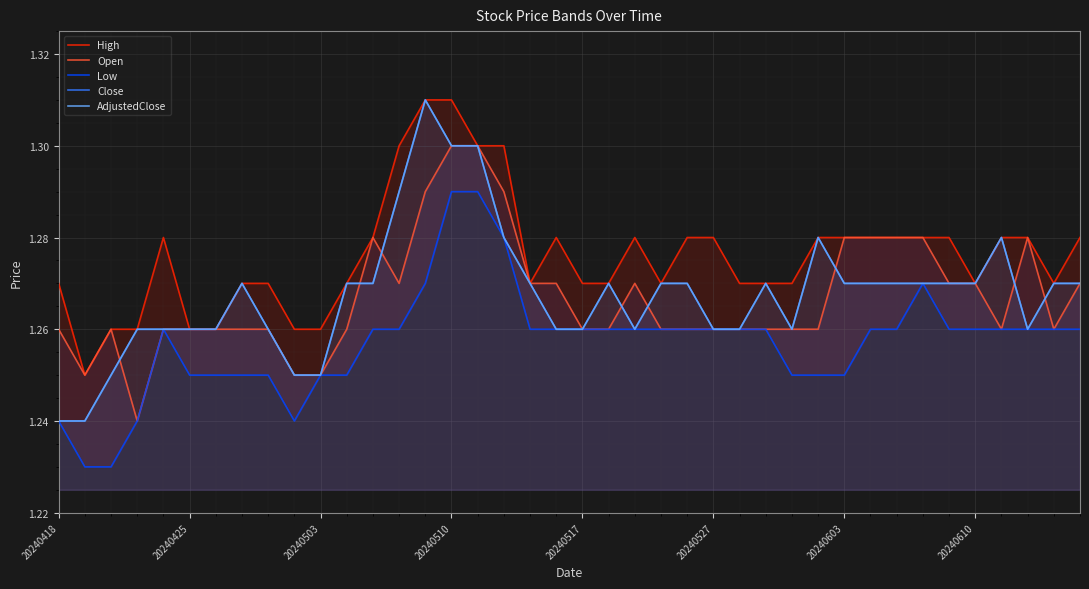

What is the minimum value shown in the chart?

1.2